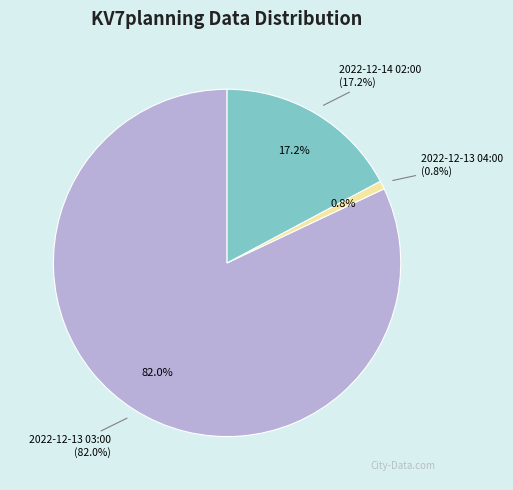

Does 2022-12-13 03:00 account for over 50% of the chart?

Yes